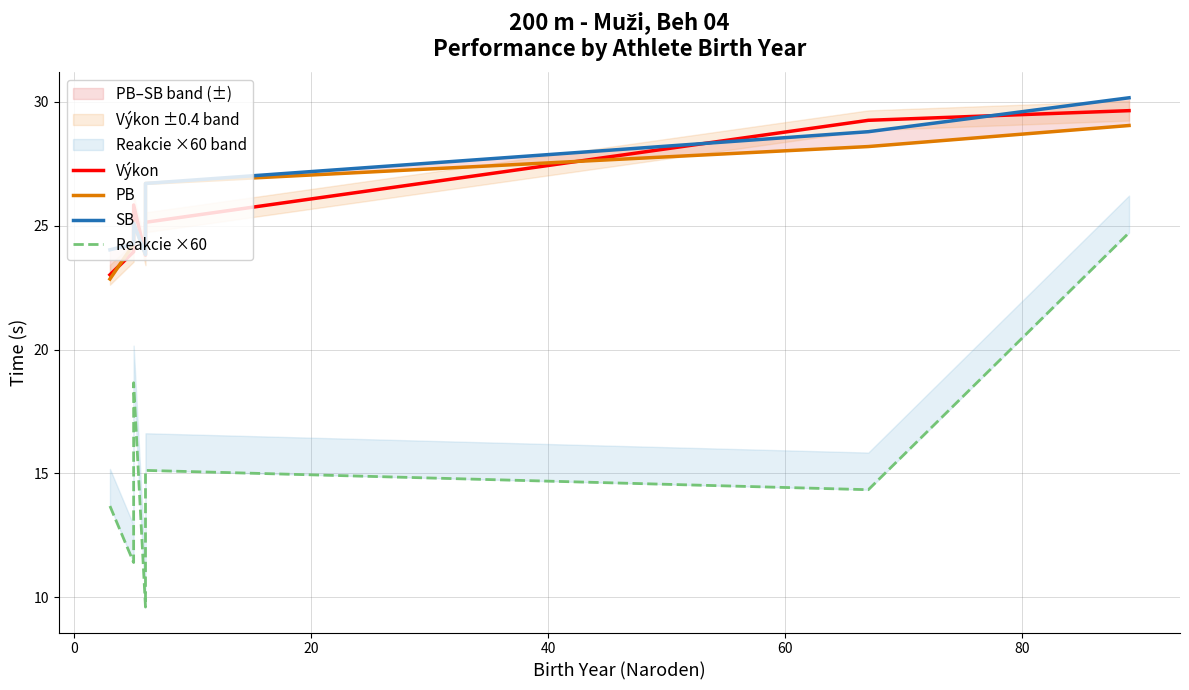

In SB, how many points are lower than both neighbors (excluding endpoints)?

1